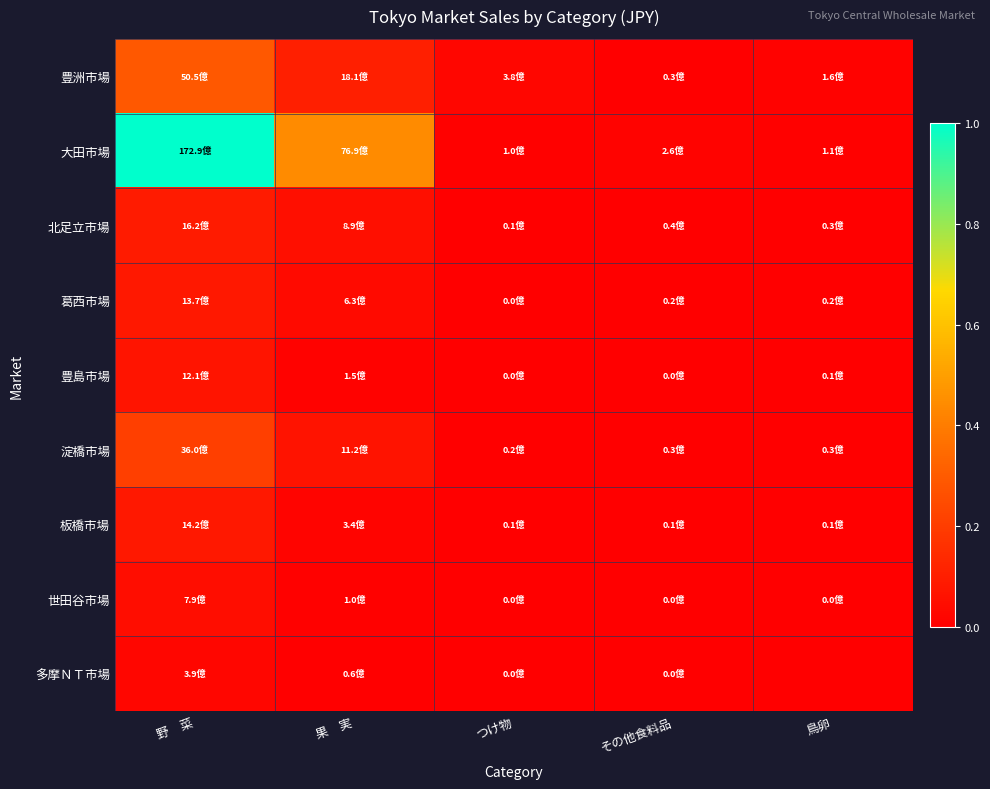

Which series has the widest spread of values?

大田市場